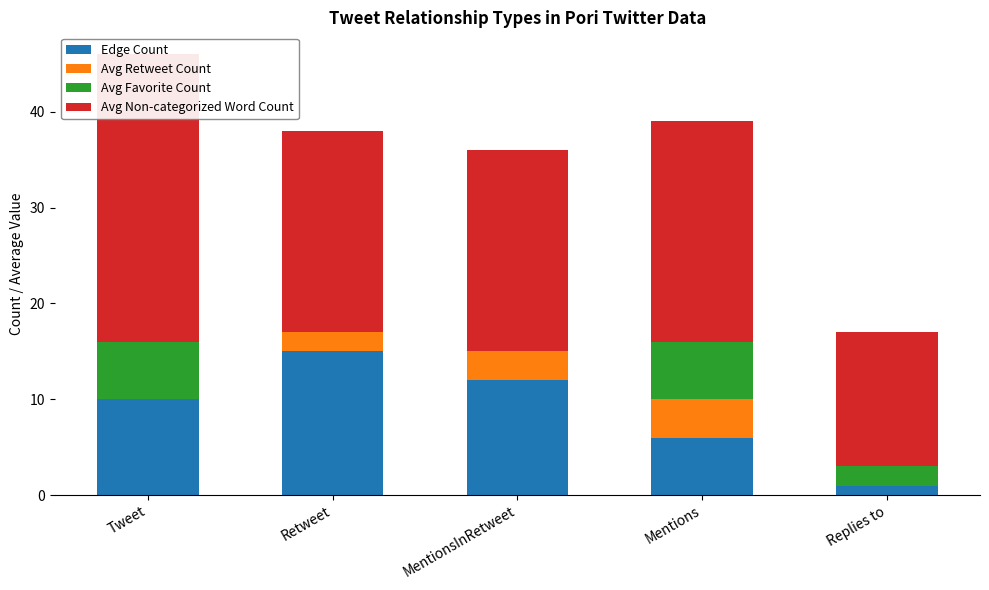

Which series has the largest range (max minus min)?

Avg Non-categorized Word Count